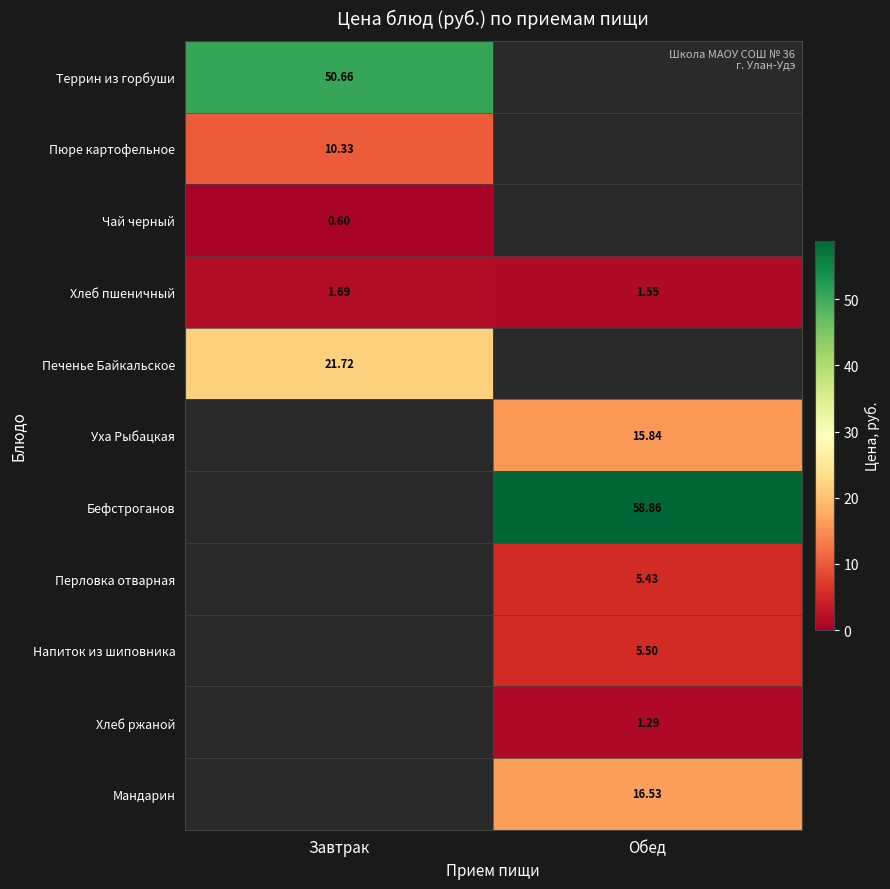

Is the value of Печенье Байкальское at Завтрак greater than the value of Уха Рыбацкая at Обед?

Yes